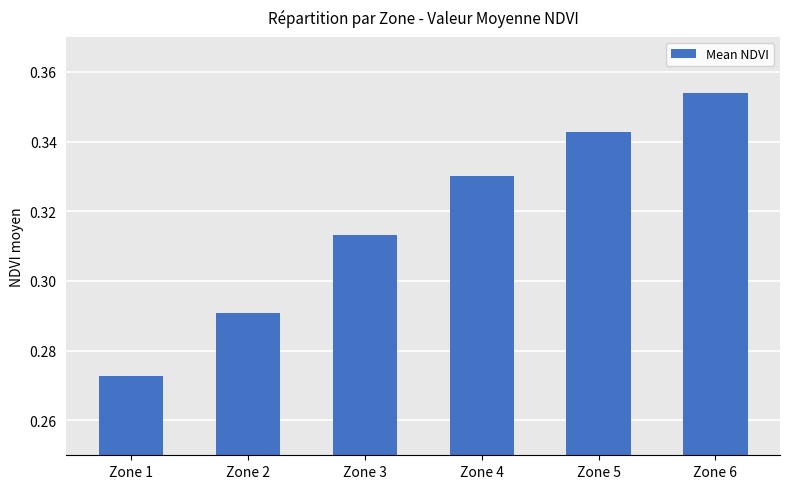

Which label corresponds to the largest value in the chart?

Zone 6